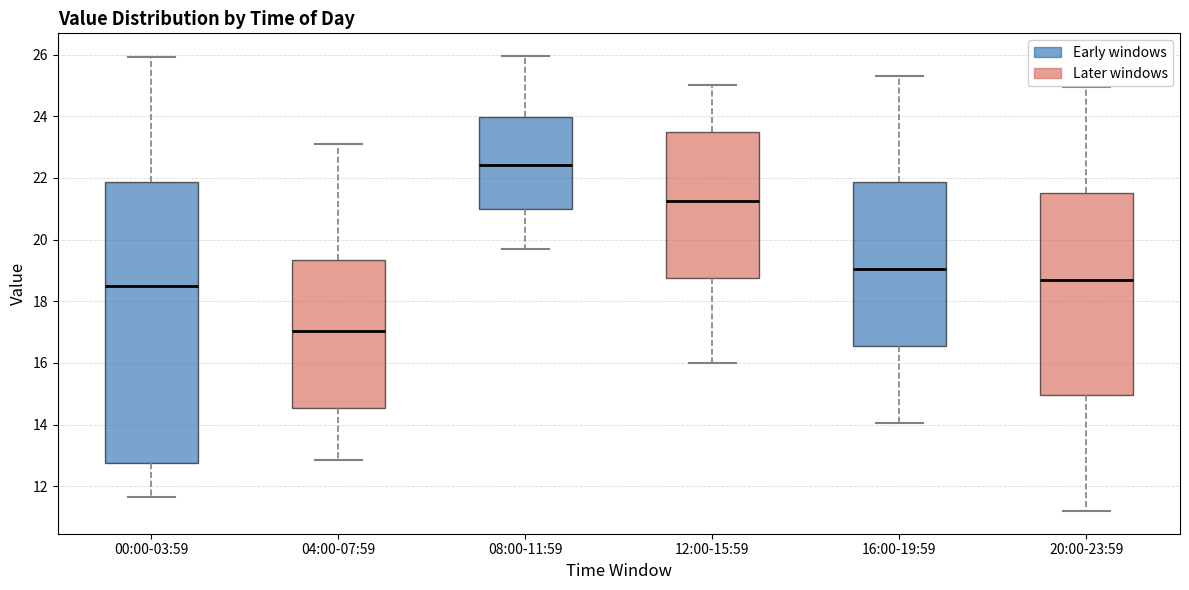

Where does the upper whisker of the box for 00:00-03:59 end on the y-axis? The values are not printed on the chart, so give them approximately, as read against the axis.

26.0